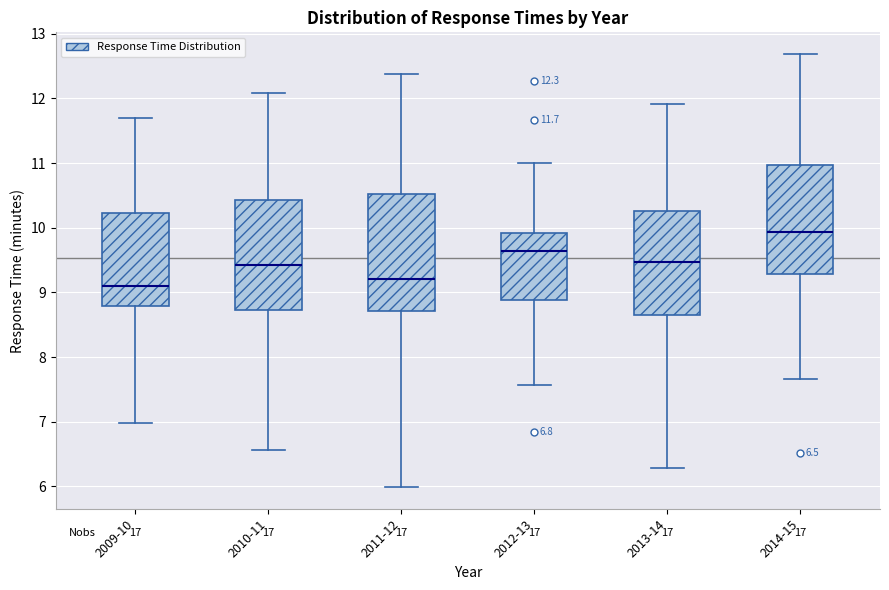

Which box's median line is the highest?

2014-15